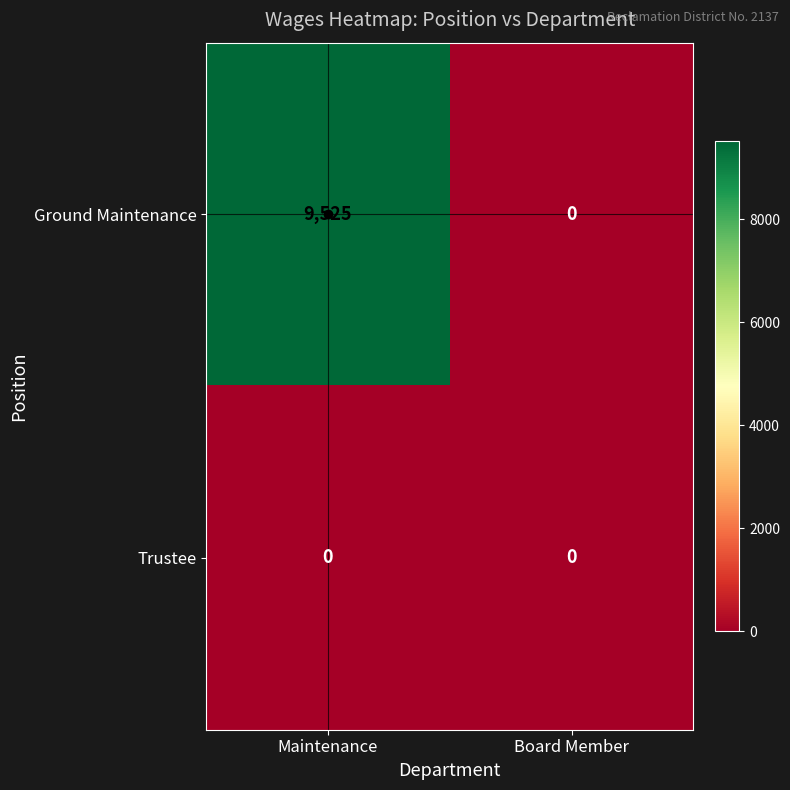

Rank the series by their maximum value, from lowest to highest.

Trustee, Ground Maintenance